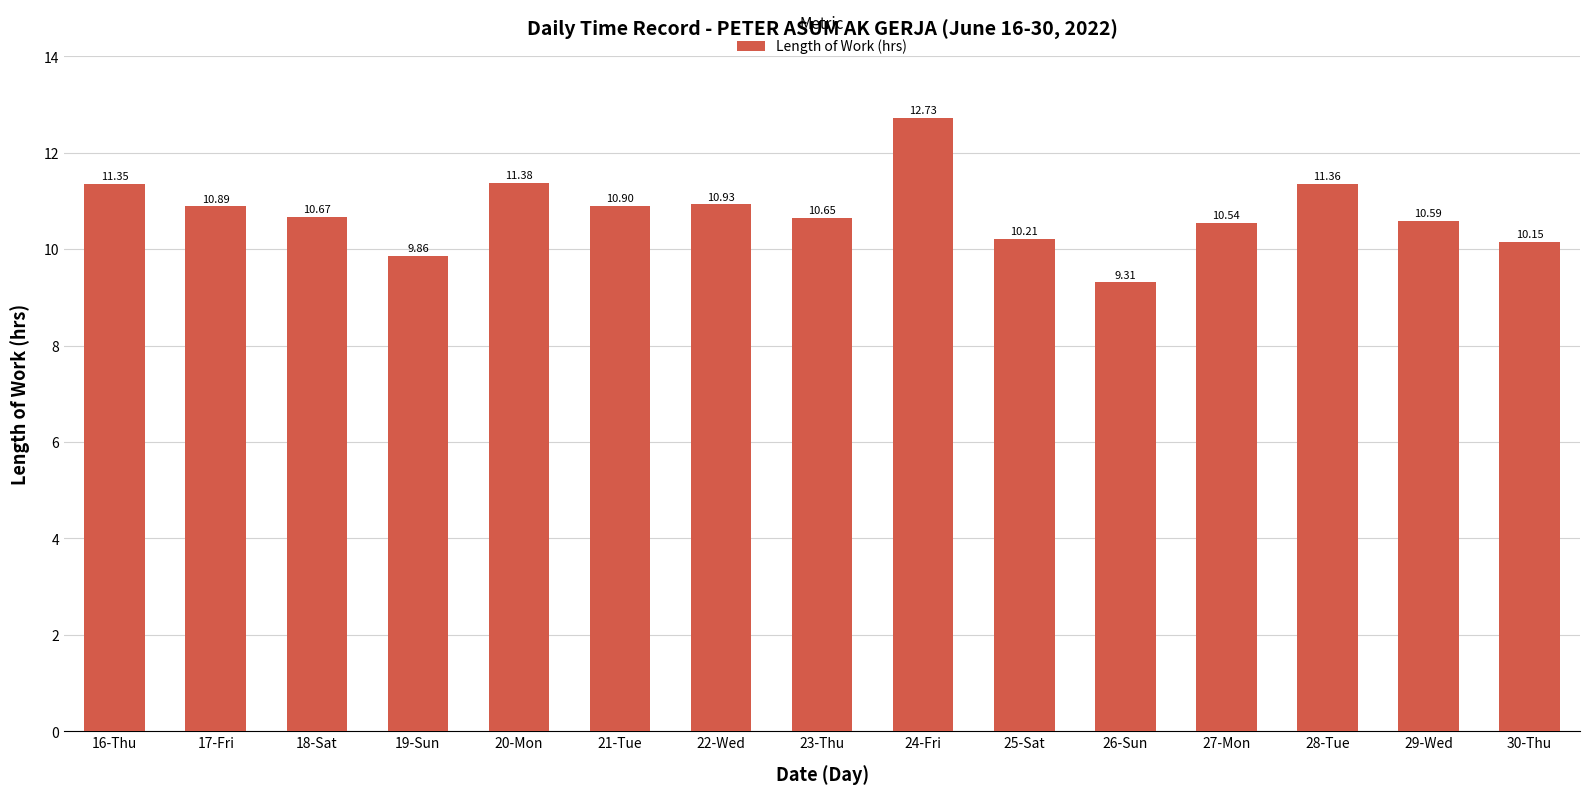

How many categories are shown in the chart?

15